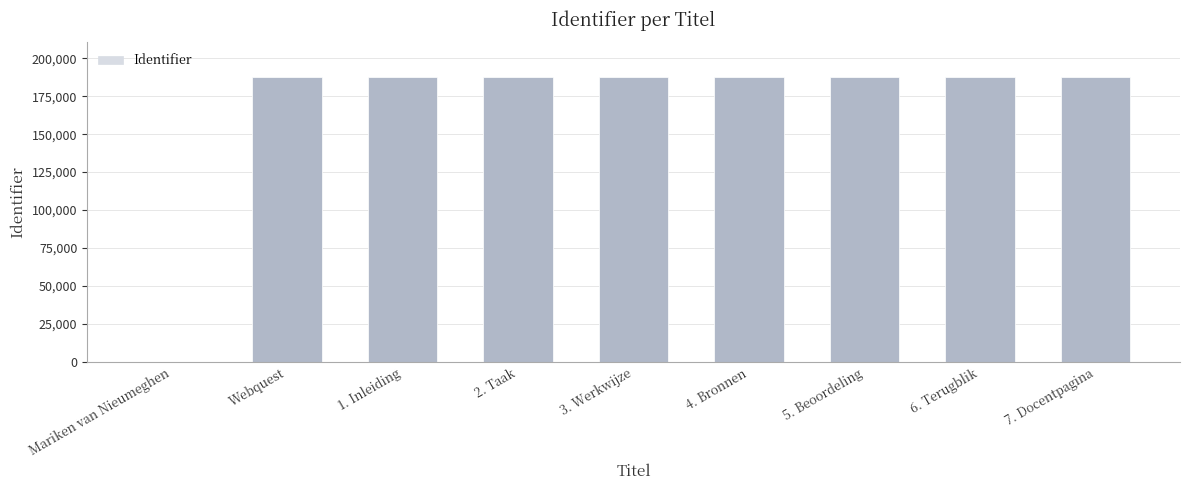

What is the change in value from Mariken van Nieumeghen to 7. Docentpagina?

+187997